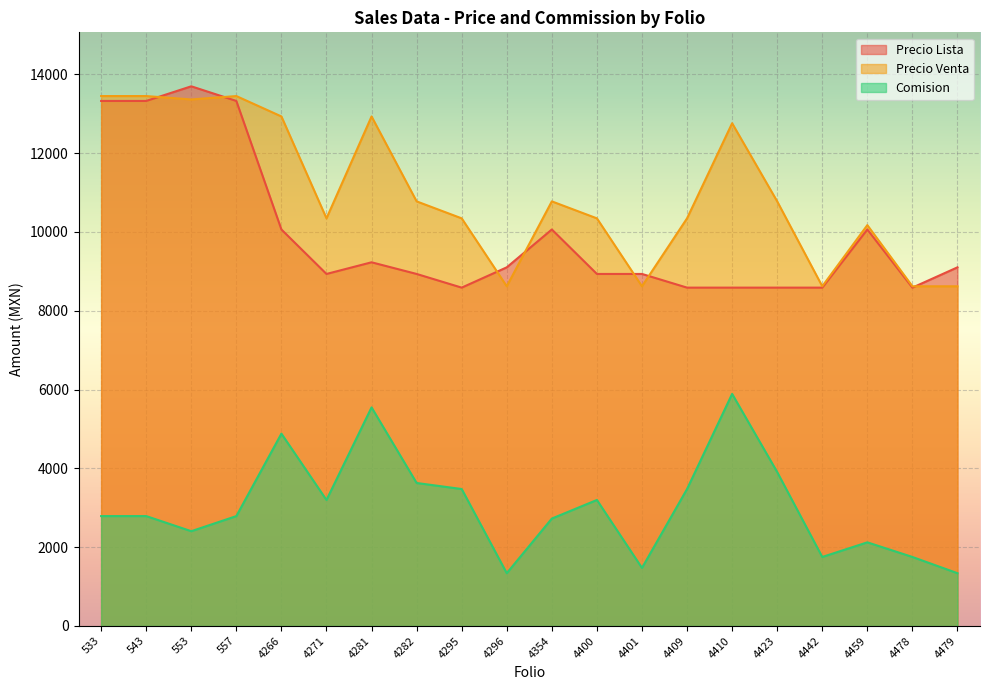

The value of Precio Venta at 4478 is 3434.1. True or false?

False